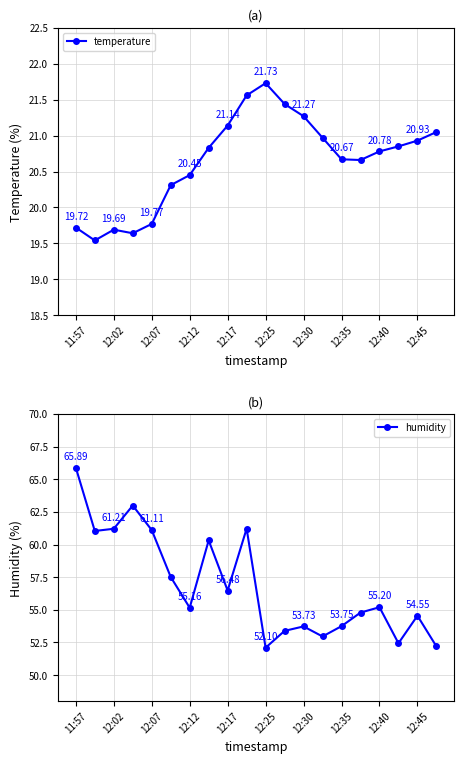

How many lines are shown in the chart?

2